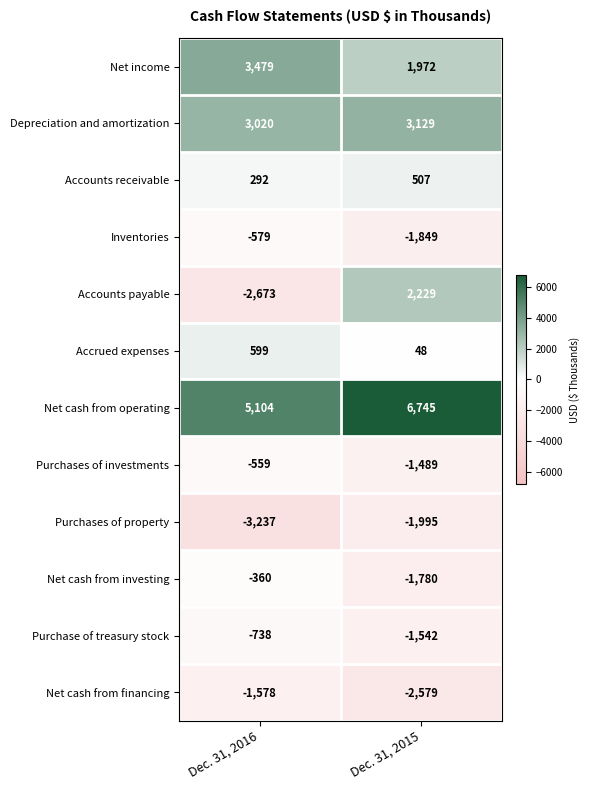

How many categories are shown in the chart?

2